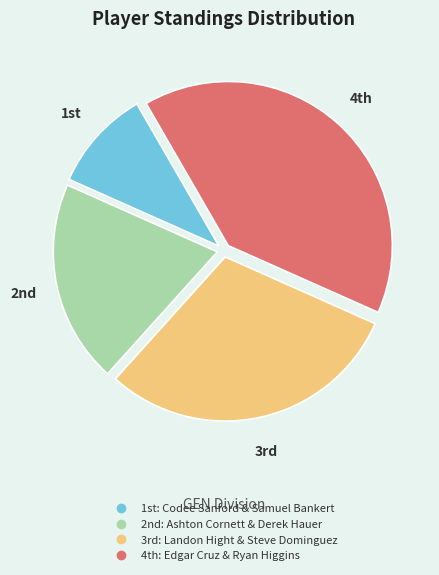

Does any single category account for the majority?

No